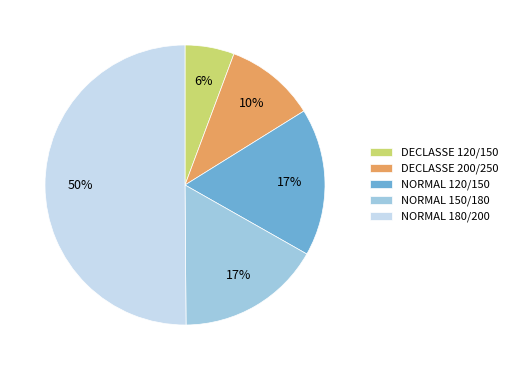

To the nearest percent, what percentage of the pie is DECLASSE 200/250?

10%